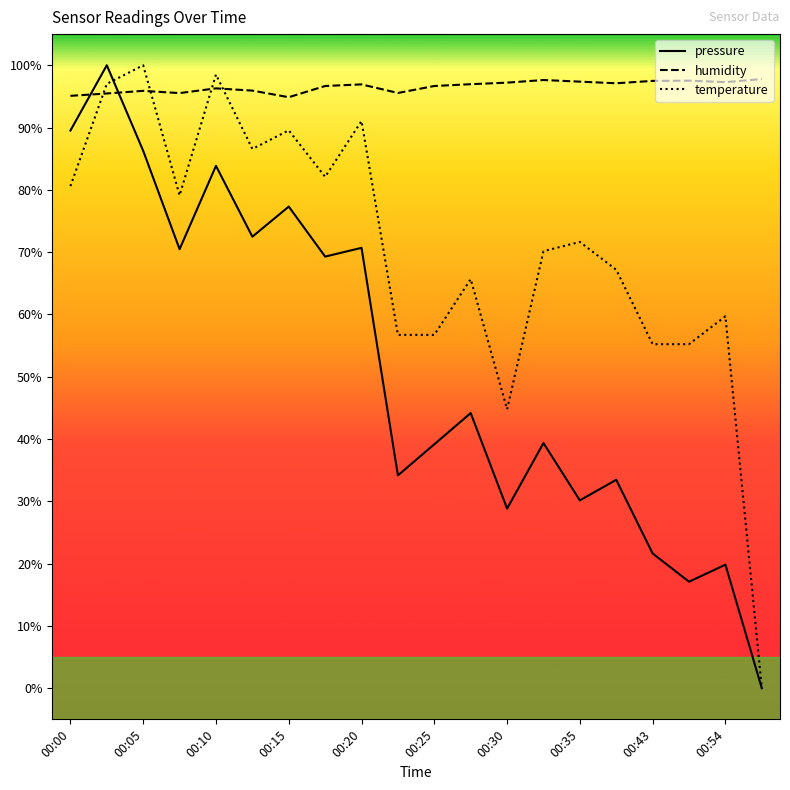

In humidity, how many points are higher than both neighbors (excluding endpoints)?

5